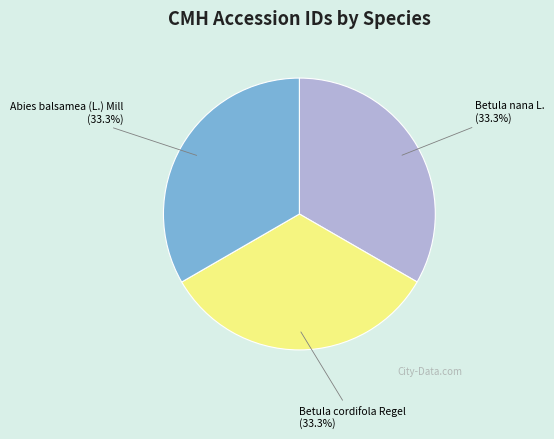

Does Betula cordifola Regel represent more than half of the total?

No